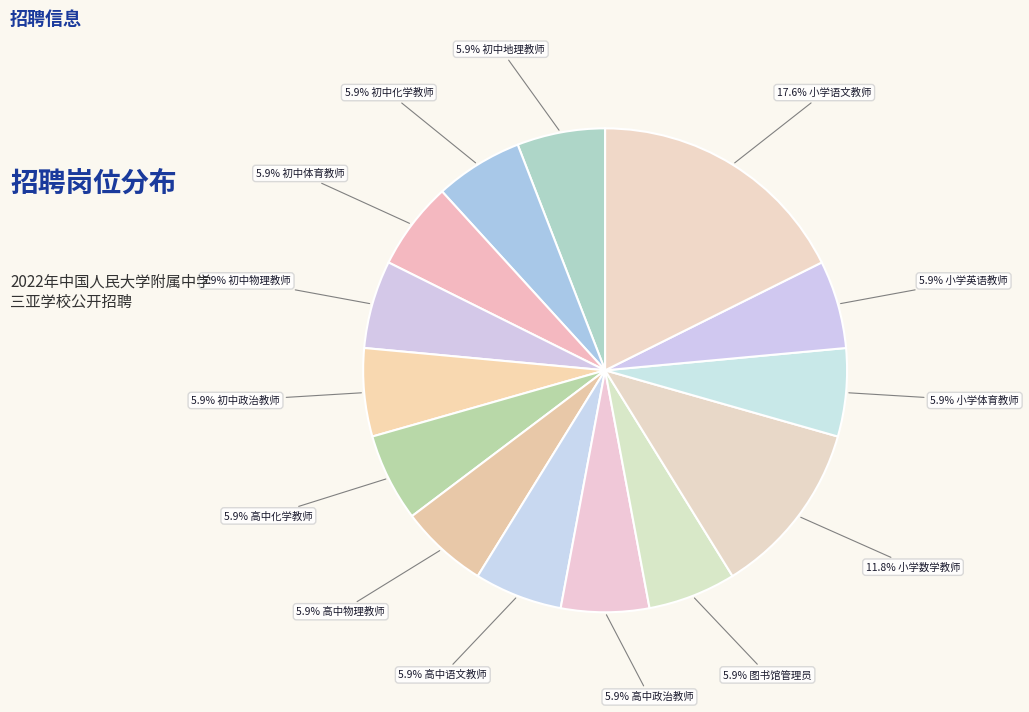

How many slices are in this pie chart?

14